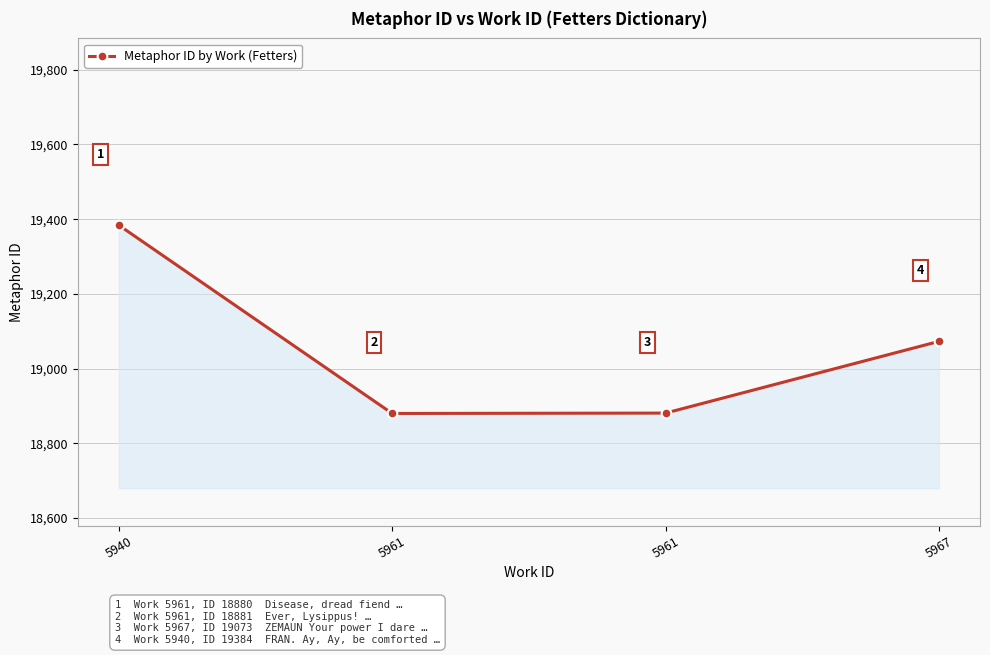

How many data points does each series have?

4